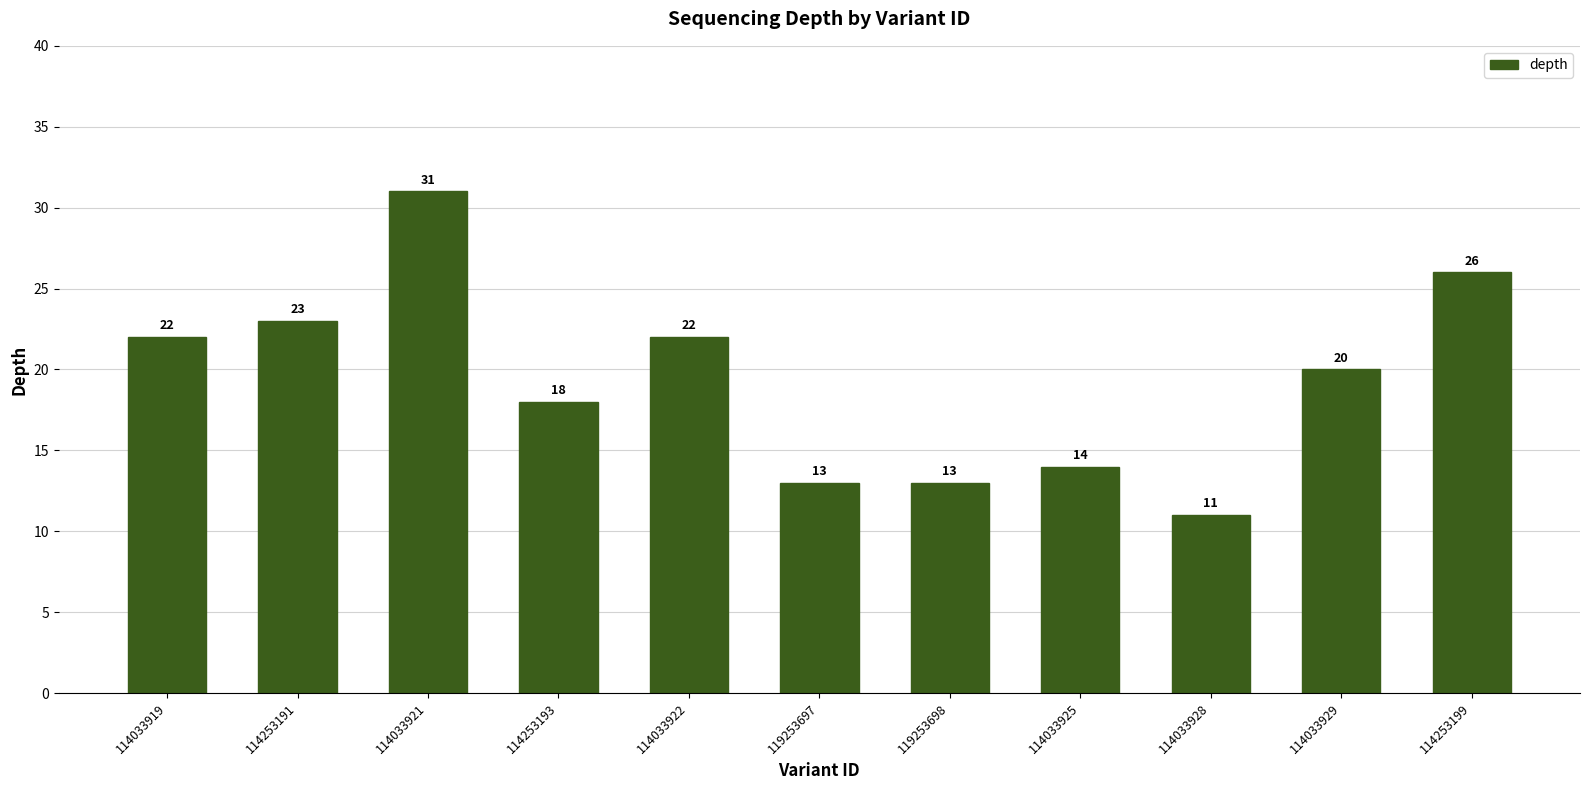

What is the minimum value shown in the chart?

11